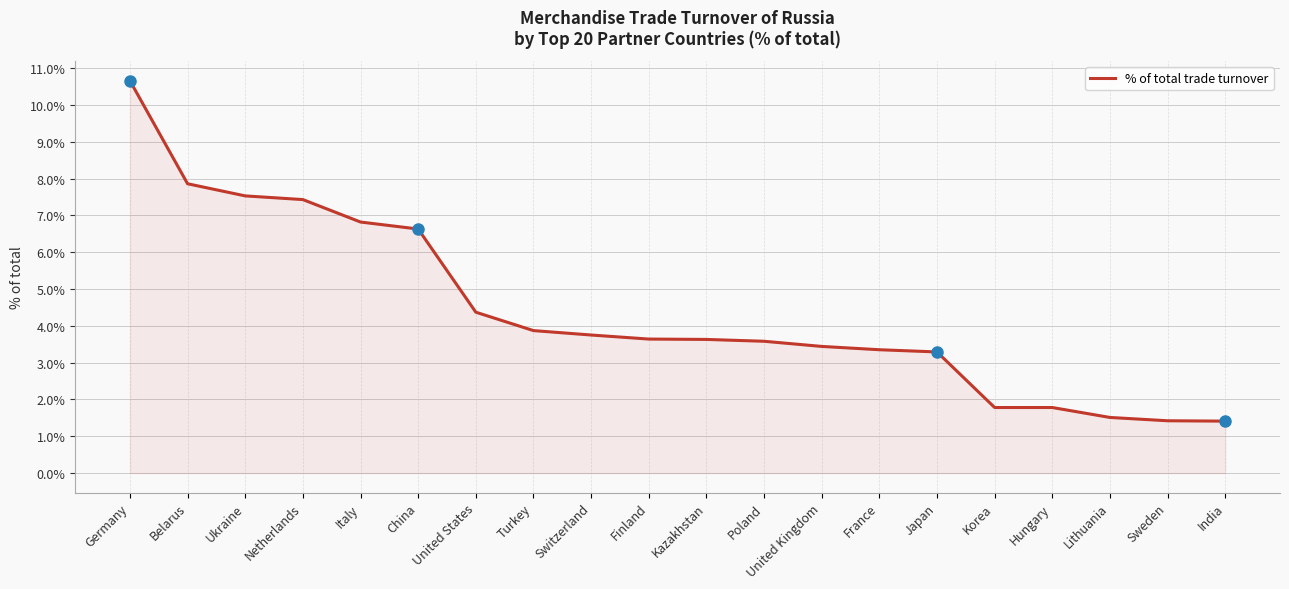

How many lines are shown in the chart?

1